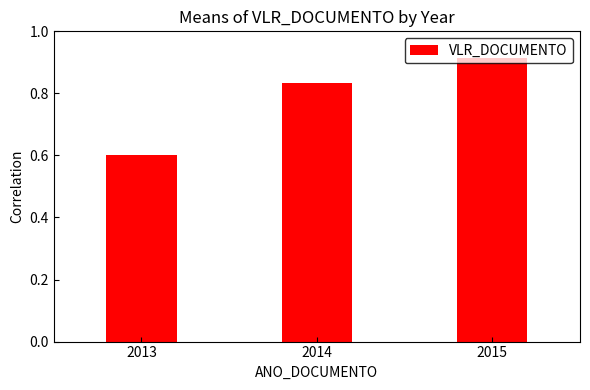

What is the value of the 1st bar from the left?

0.6